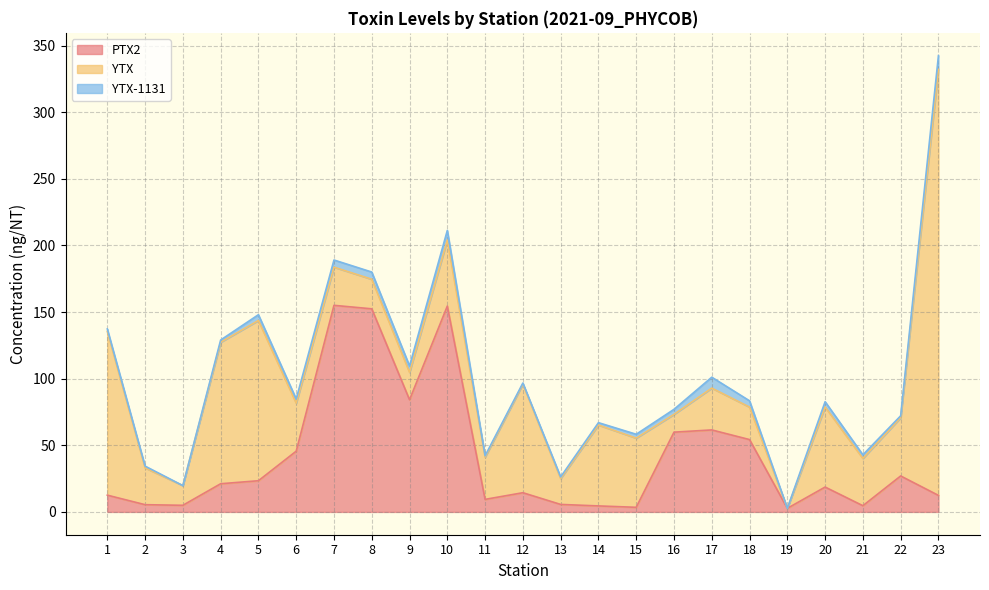

Reading left to right, what are all the values shown in this chart?

PTX2: 12.6	5.4	5.0	21.1	23.4	45.6	155.0	152.4	84.2	154.5	9.4	14.4	5.6	4.5	3.5	59.9	61.5	54.3	2.7	18.6	4.7	27.0	12.4
YTX: 122.9	27.6	14.8	106.2	120.3	36.1	28.7	22.2	20.6	49.6	31.7	81.5	19.4	60.7	51.9	13.3	31.4	24.4	0.0	60.1	35.5	43.7	319.7
YTX-1131: 1.8	1.3	0.0	1.7	4.3	3.1	5.4	5.4	4.8	7.2	1.1	0.8	1.2	1.8	2.9	3.8	8.2	4.7	0.0	3.9	2.7	1.4	10.3